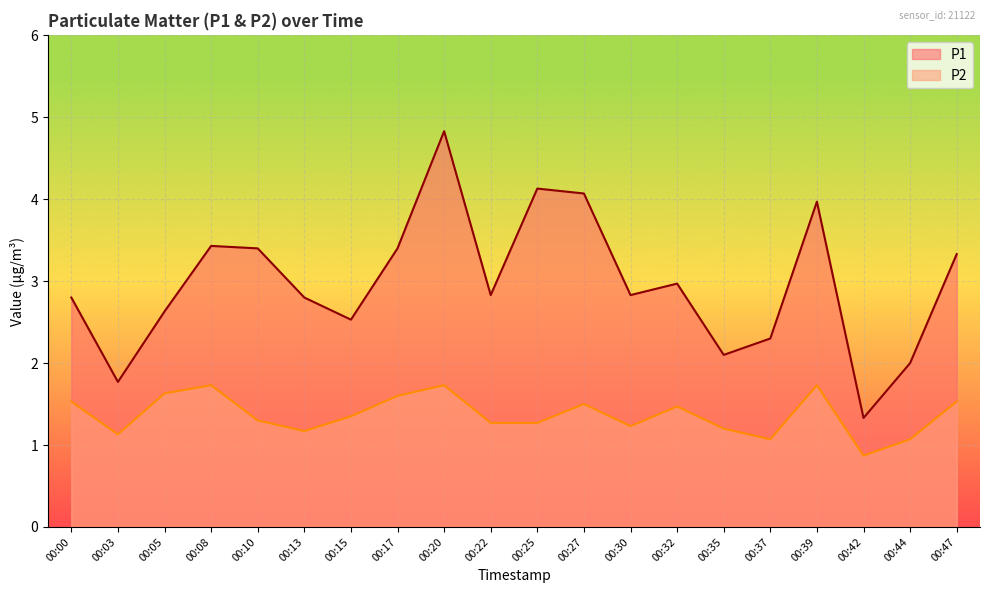

Is it true that P1 equals 2.6 at 00:05?

True